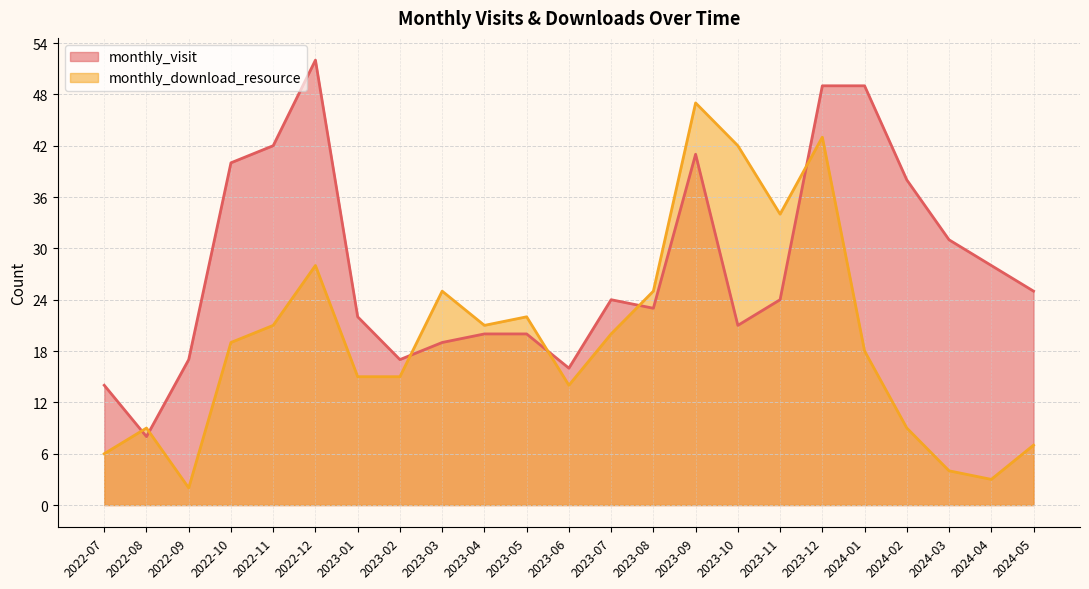

What is the total value across all series at 2024-02?

47